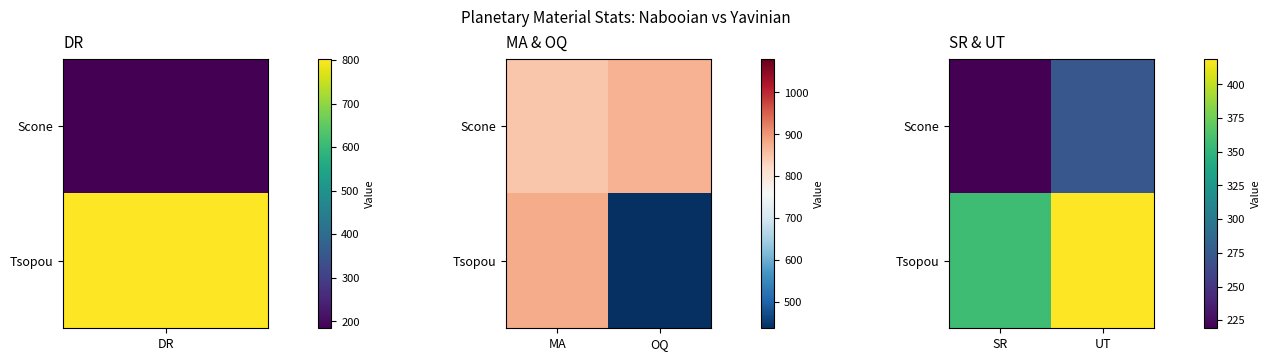

The value of Tsopou at UT is 419. True or false?

True